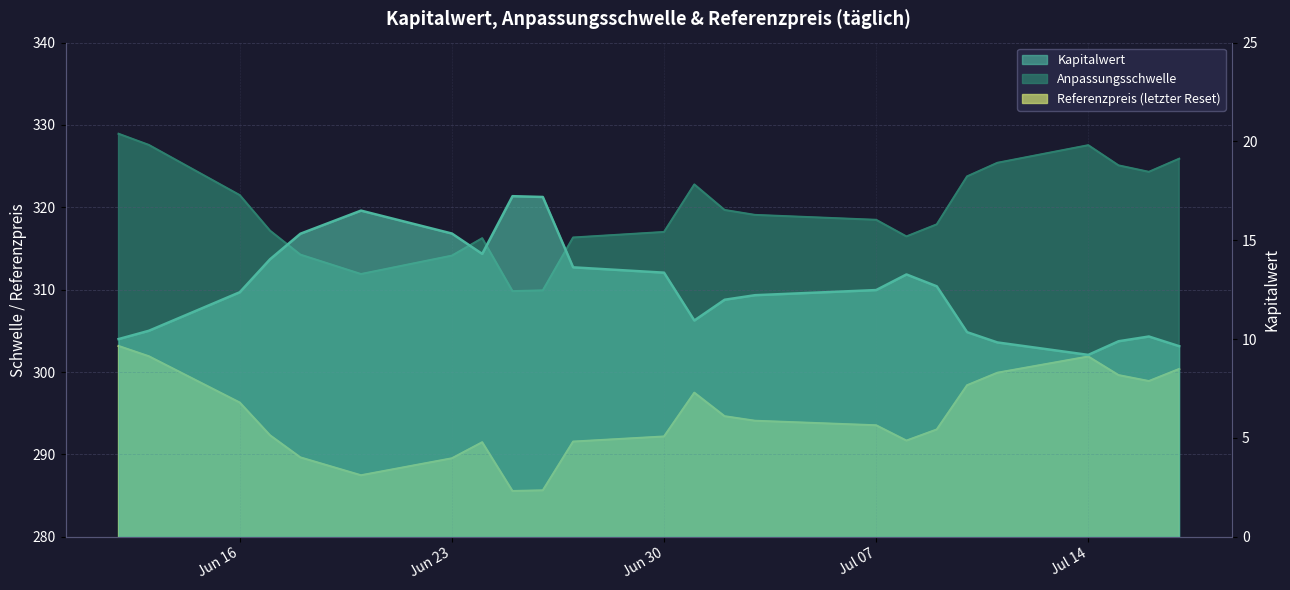

True or false: Anpassungsschwelle has more than 1 points higher than both neighbors.

True